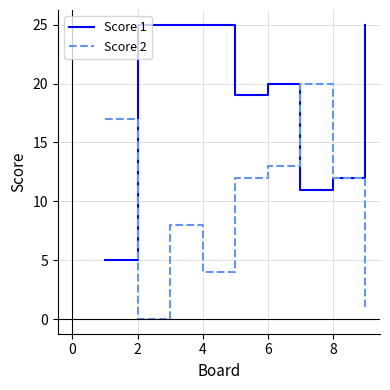

Rank the series by their average value, from highest to lowest.

Score 1, Score 2